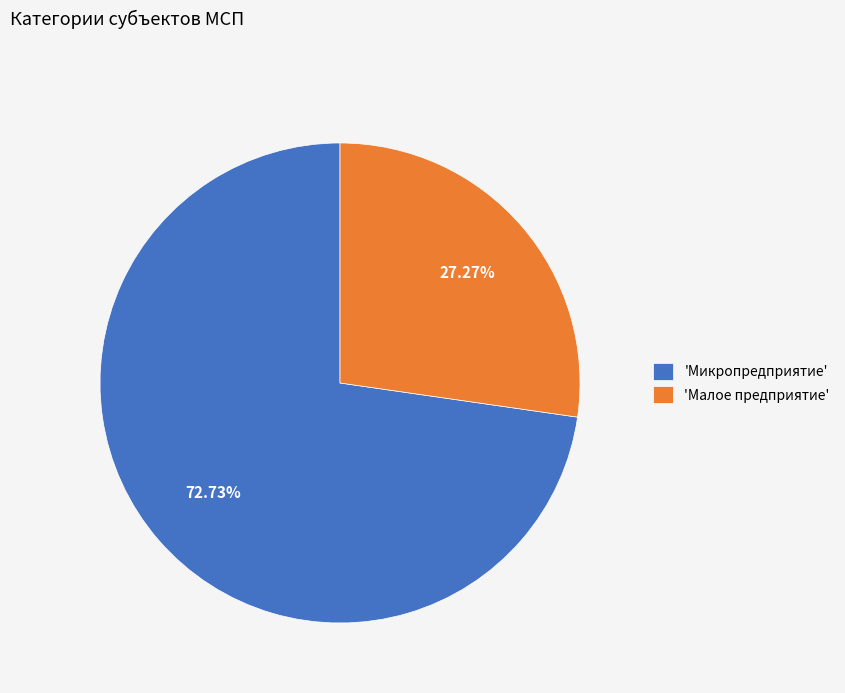

Rank the categories by value from highest to lowest.

'Микропредприятие', 'Малое предприятие'